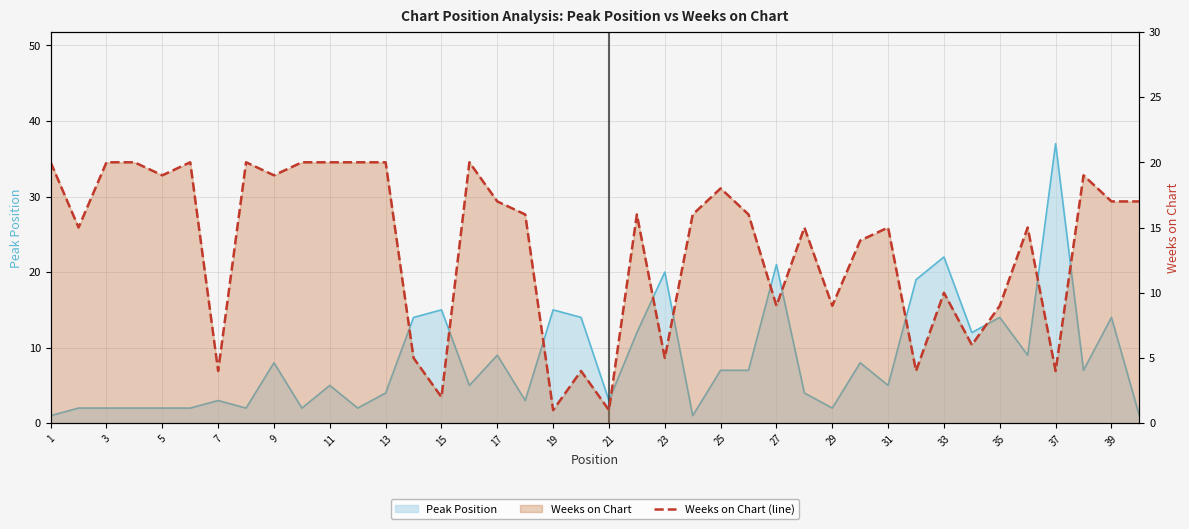

Does the chart have visible grid lines?

Yes